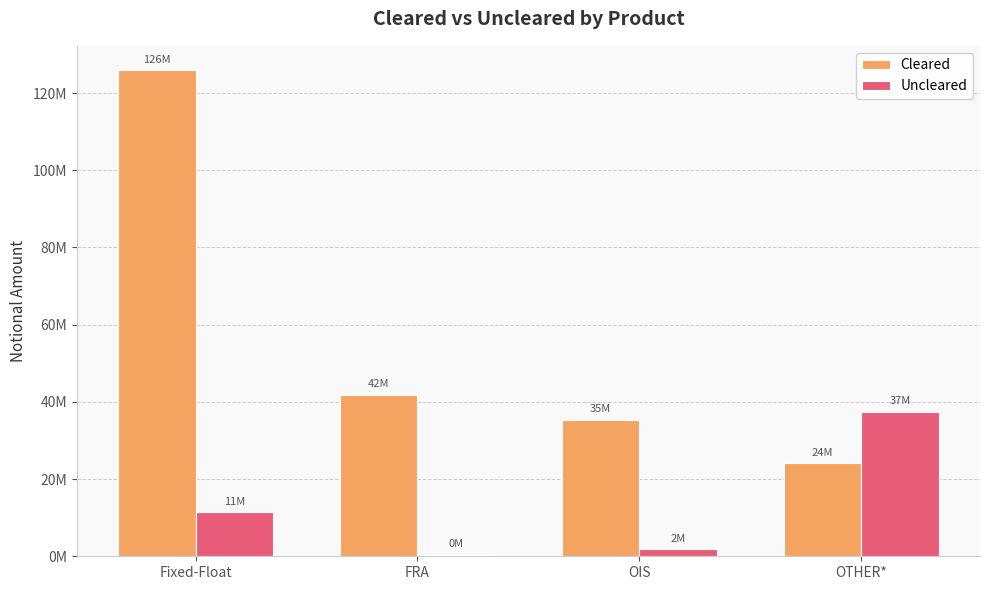

Does the chart contain stacked bars?

No